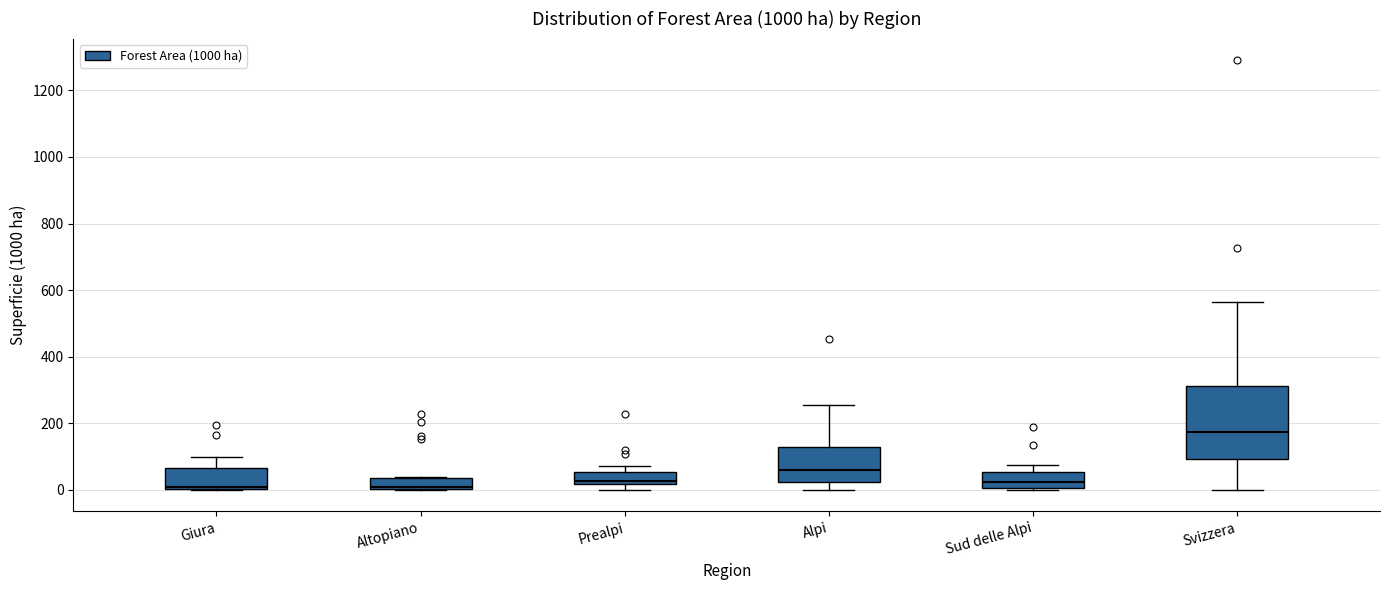

Where does the upper whisker of the box for Alpi end on the y-axis? The values are not printed on the chart, so give them approximately, as read against the axis.

260